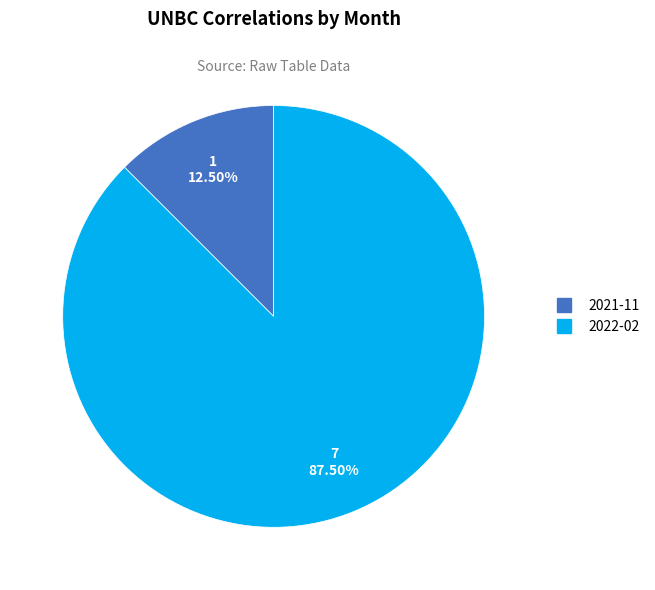

Is there a majority slice in this chart?

Yes